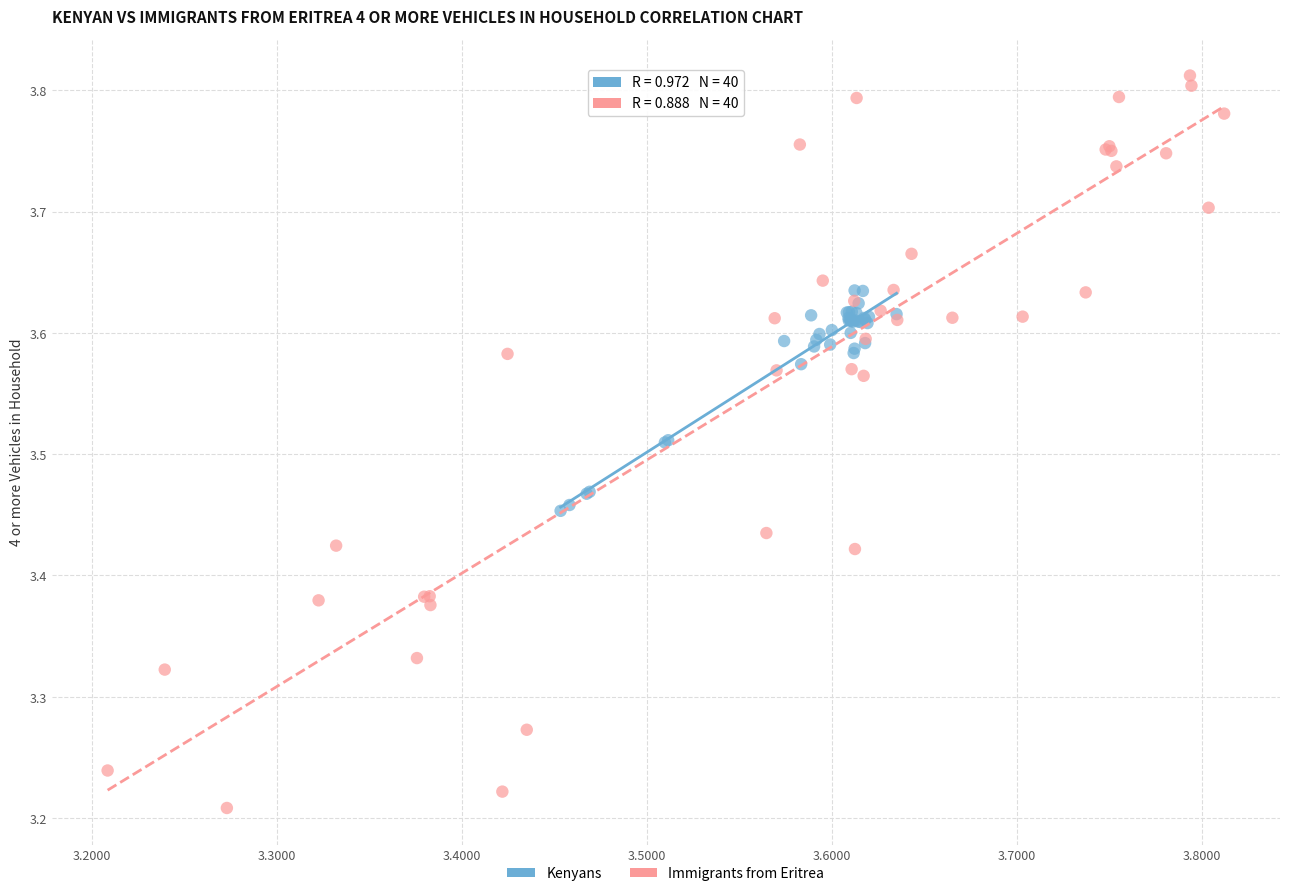

Which series contains the lowest Y value?

Immigrants from Eritrea